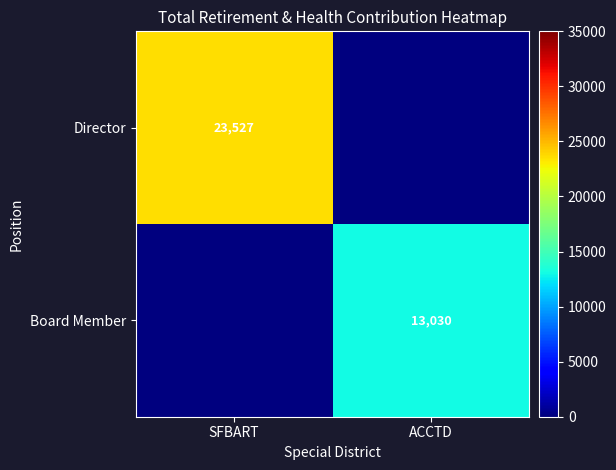

The value of Board Member at ACCTD is 3218. True or false?

False